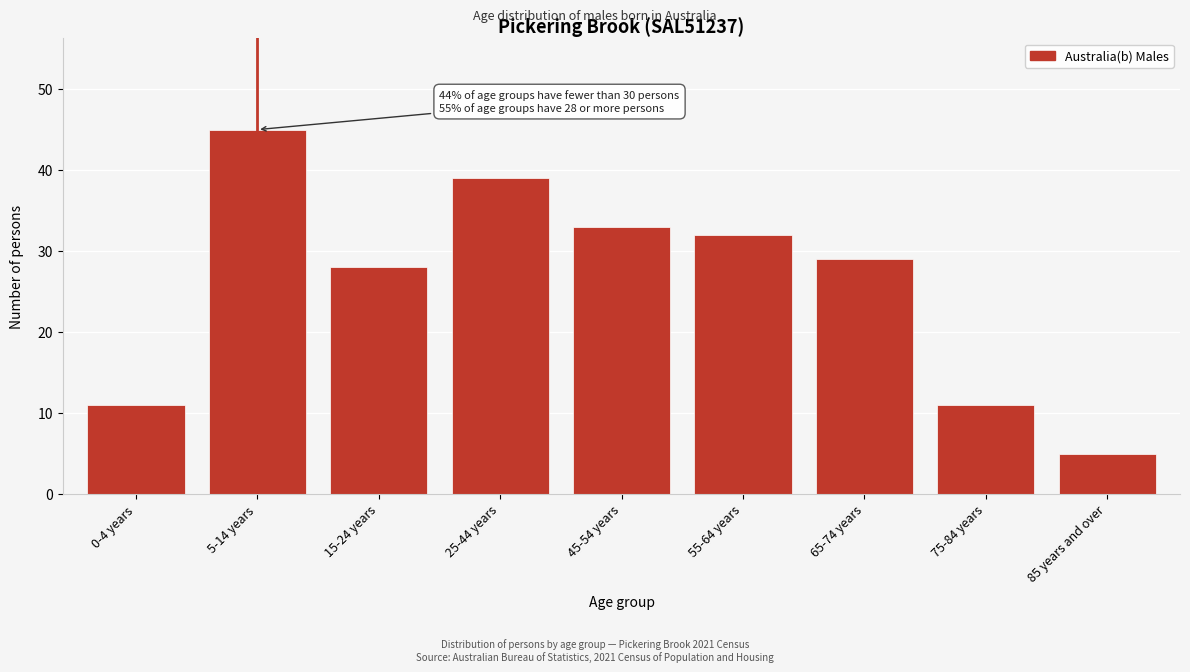

Reading left to right, extract all data points from this chart.

0-4 years=11	5-14 years=45	15-24 years=28	25-44 years=39	45-54 years=33	55-64 years=32	65-74 years=29	75-84 years=11	85 years and over=5